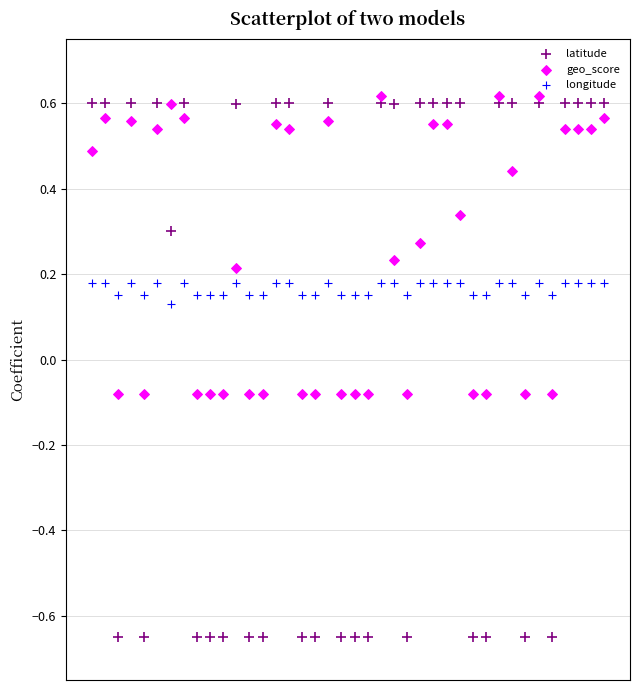

Which series contains the lowest Y value?

latitude